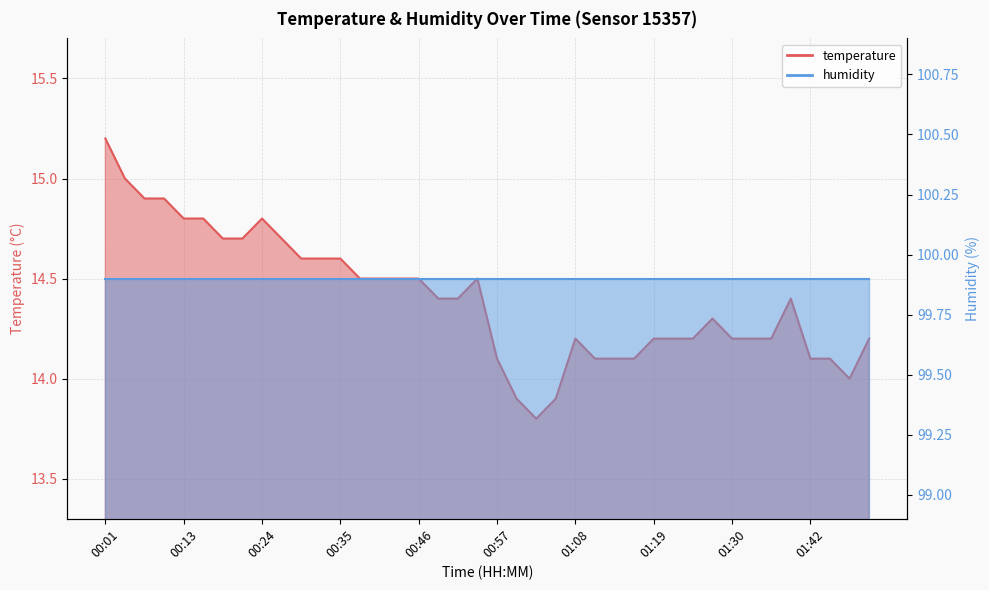

Which label corresponds to the largest value in the chart?

00:01